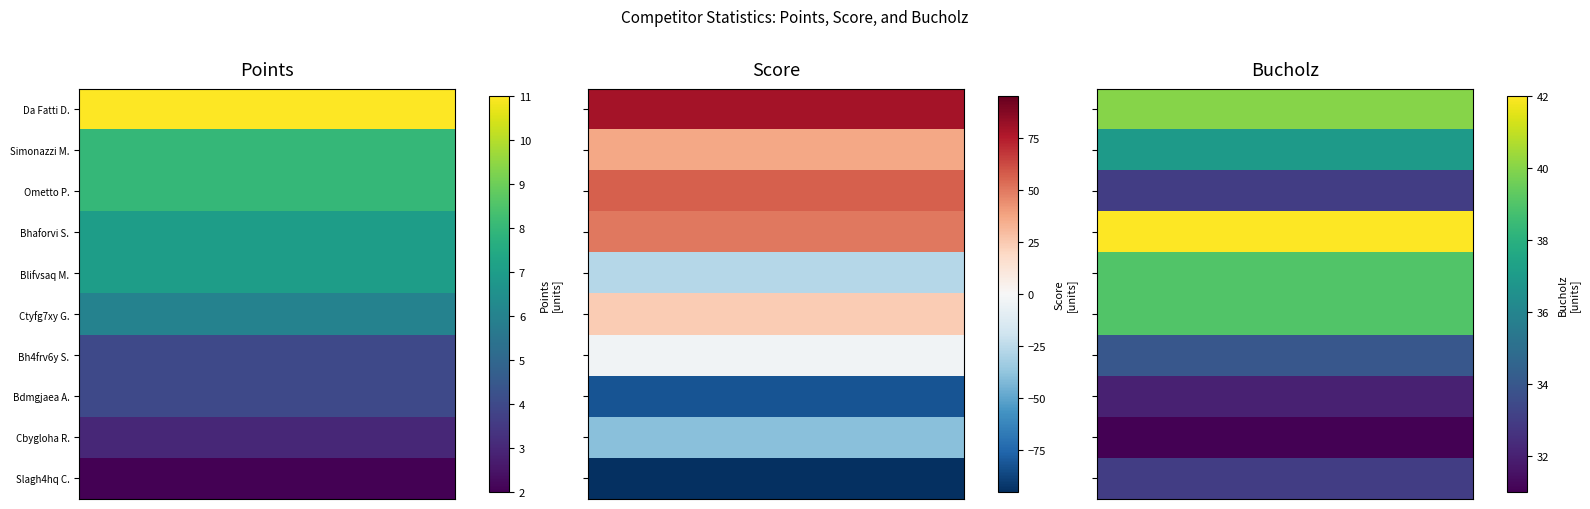

What value does the Bucholz series have at Ctyfg7xy Gyme4xpy?

39